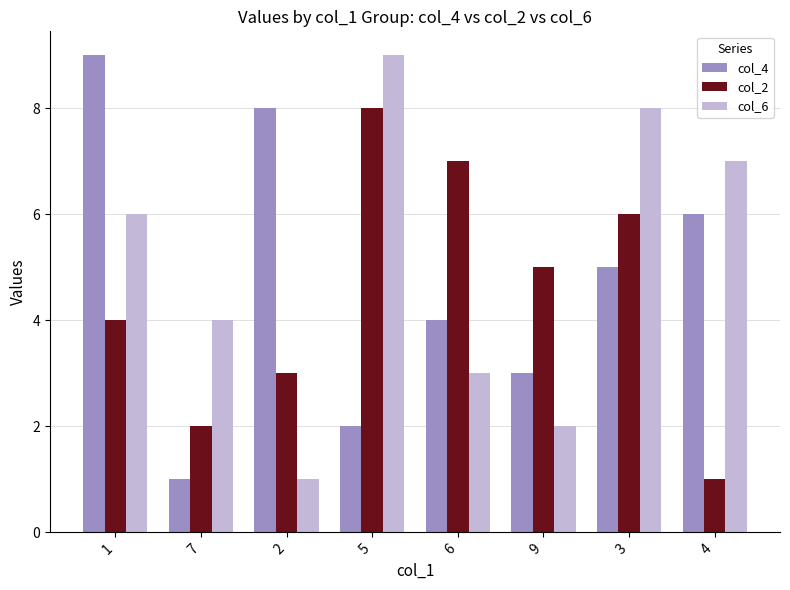

How many col_2 values are between 3 and 7?

5